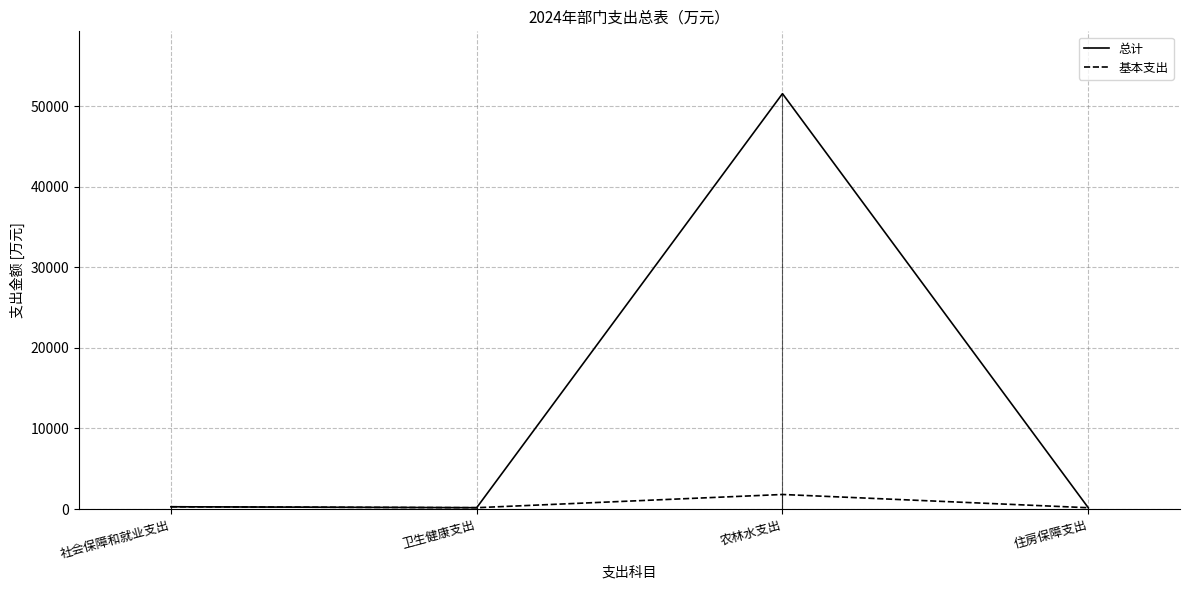

Count the number of data series in this chart.

2